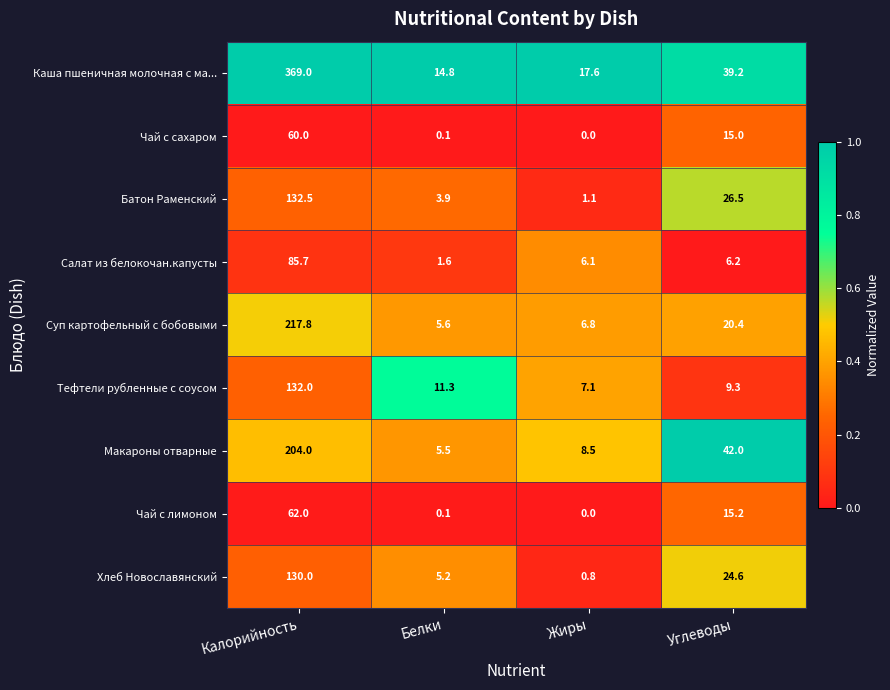

What is the difference between the highest and lowest values at Калорийность?

309.0